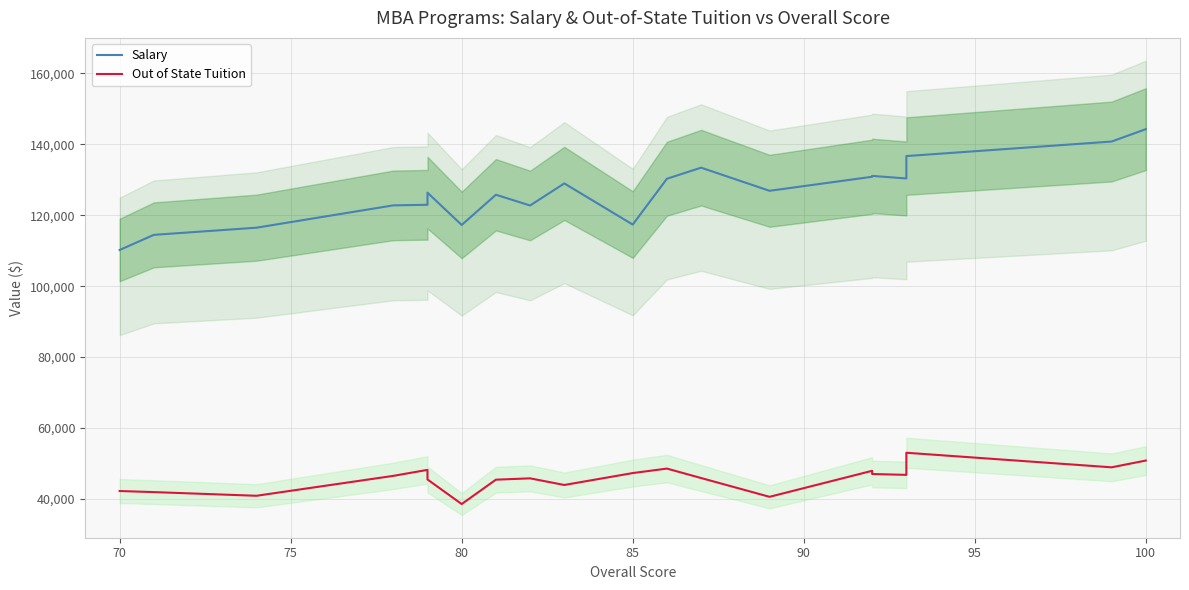

True or false: Out of State Tuition and Salary intersect in this chart.

False